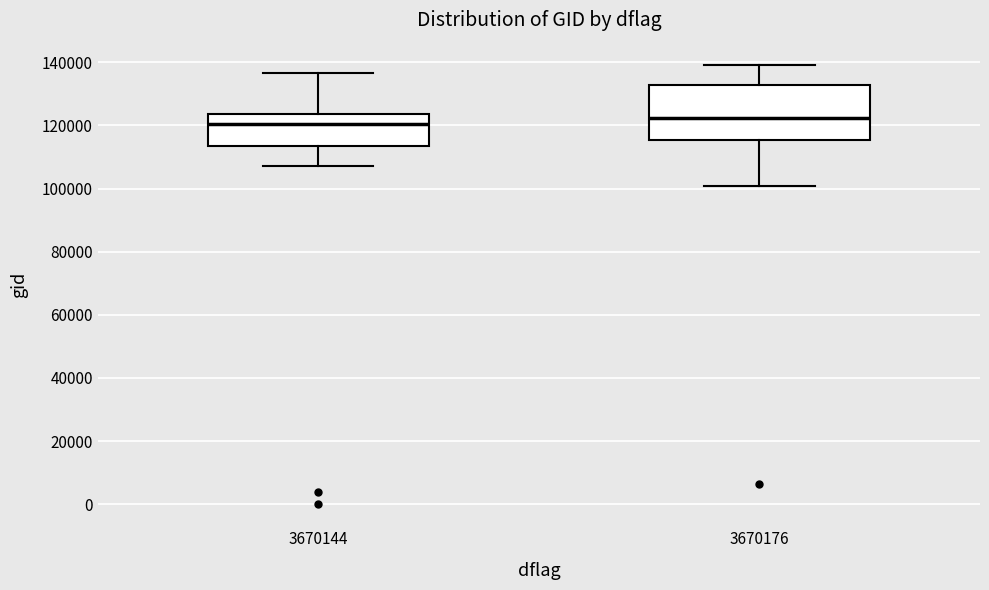

Reading left to right, transcribe this box plot: for each box, give where its median line is, the range the box spans, and where its two whiskers end, as read against the y-axis. The values are not printed on the chart, so give them approximately, as read against the axis.

3670144: median 120000, box 114000 to 124000, whiskers 108000 to 136000
3670176: median 122000, box 116000 to 132000, whiskers 100000 to 140000